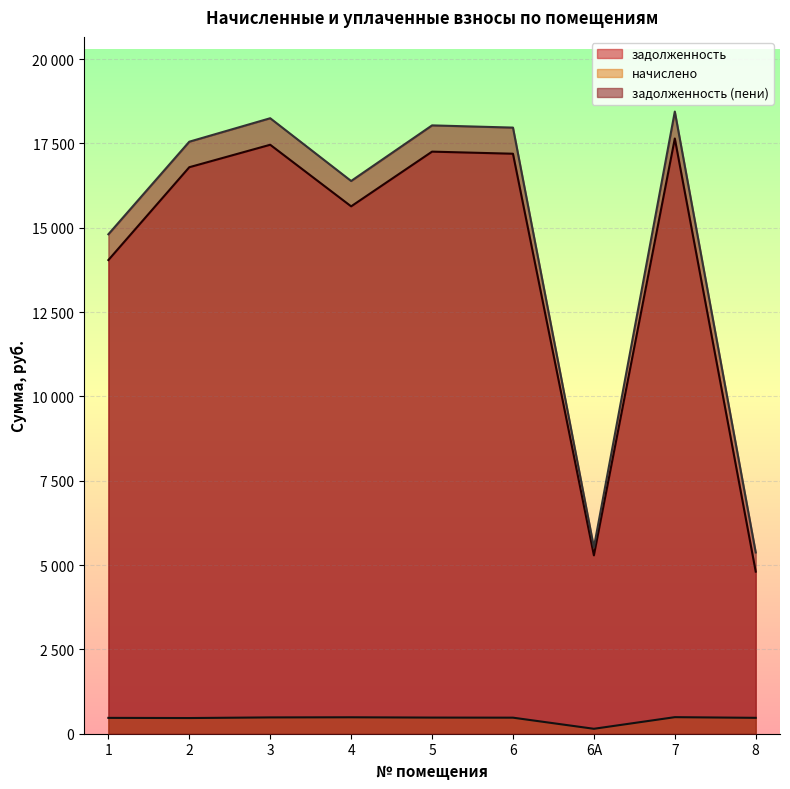

What is the label of the 4th point from the right?

6